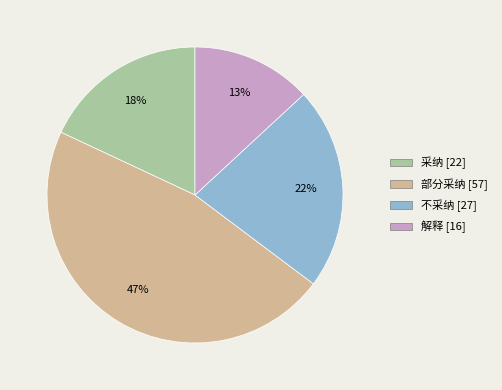

Which slice is the smallest?

解释